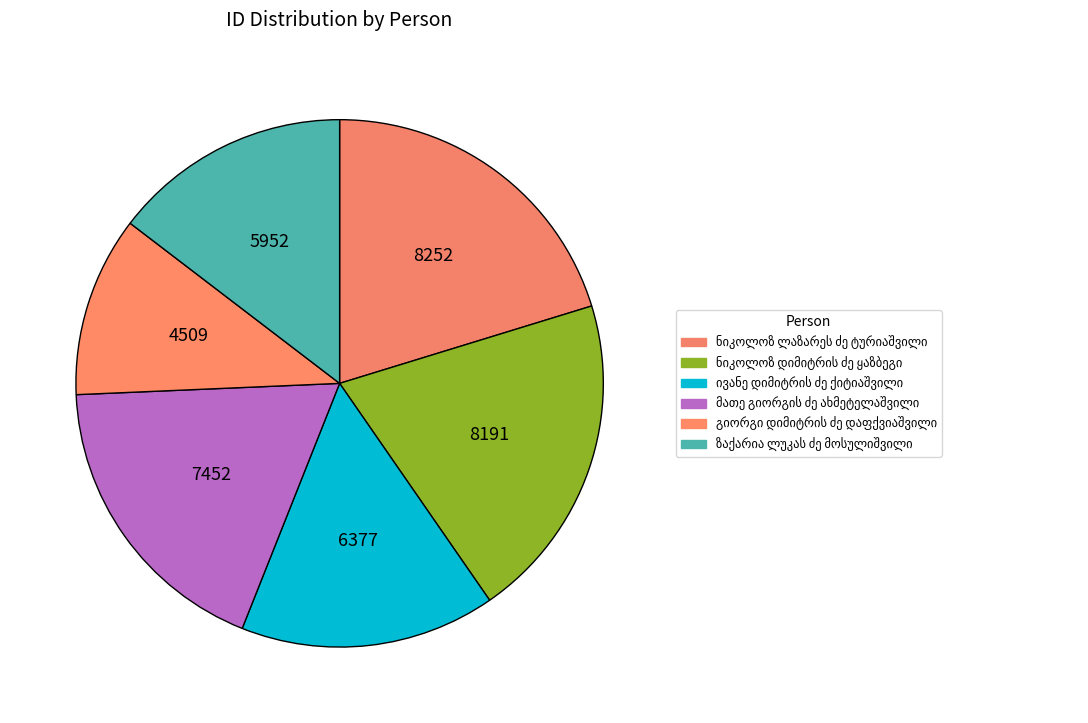

What percentage is the ზაქარია ლუკას ძე მოსულიშვილი slice, to the nearest percent?

15%